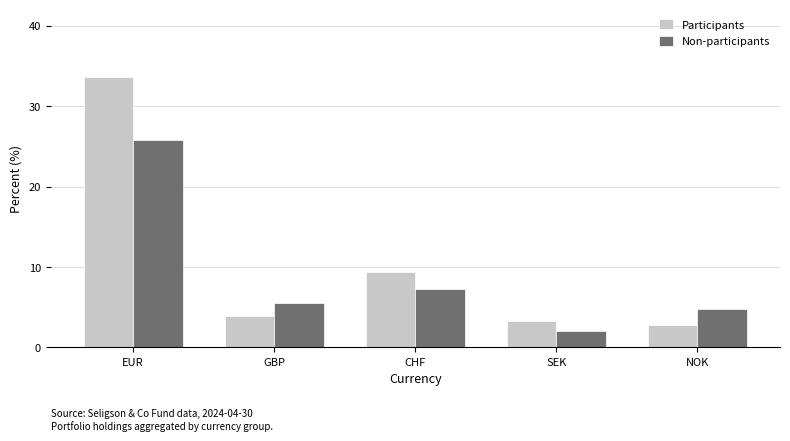

Are the bars grouped side by side (vs. stacked)?

Yes